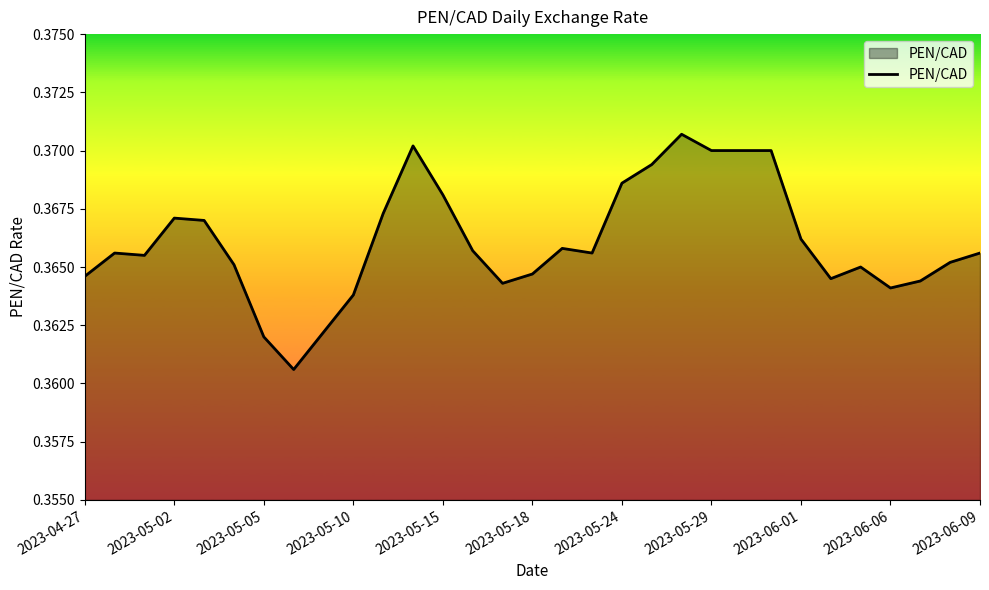

How many lines are shown in the chart?

1